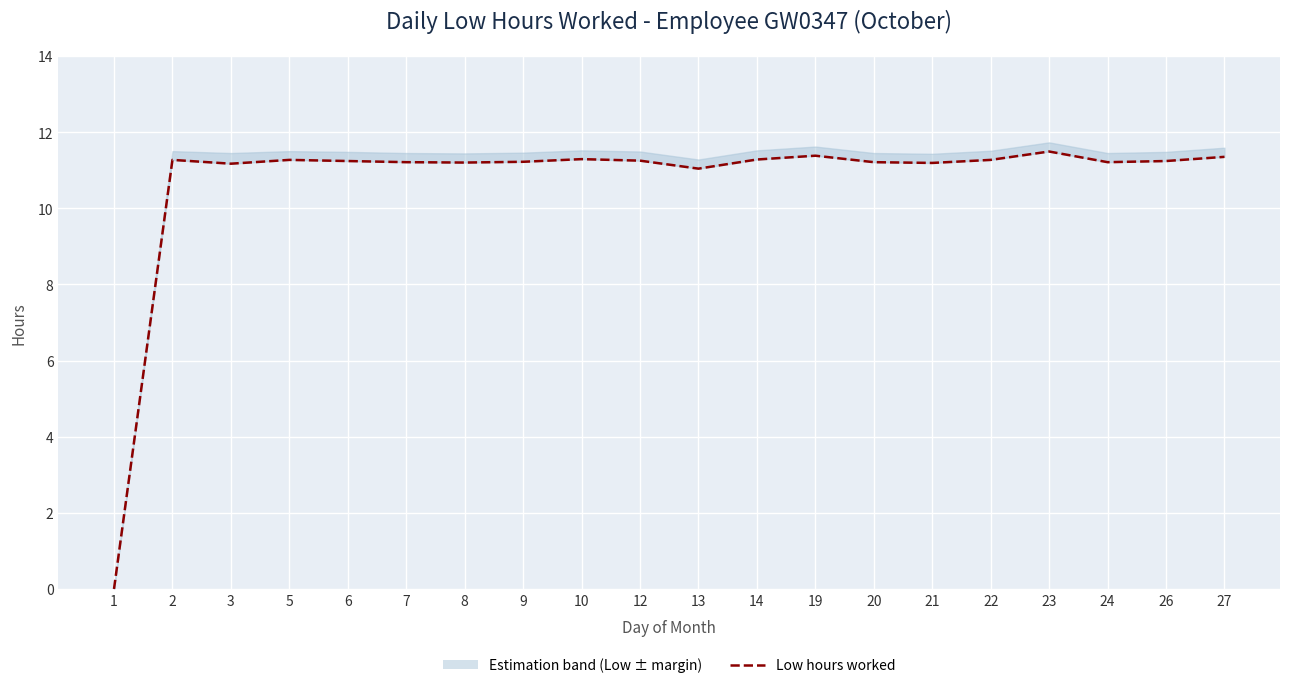

What is the ratio of the value at 19 to the value at 26?

1.0